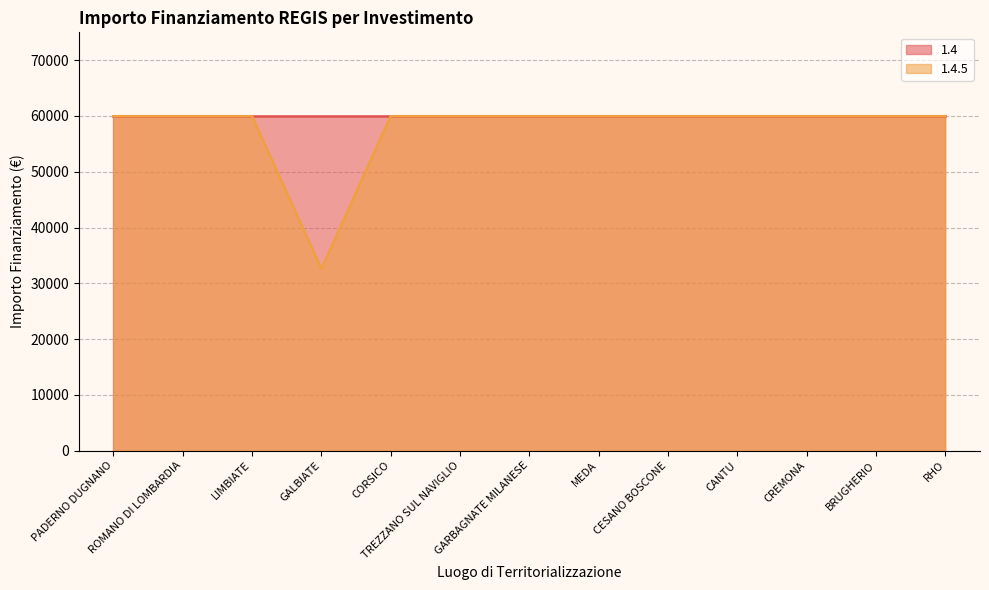

Which label corresponds to the largest value in the chart?

PADERNO DUGNANO